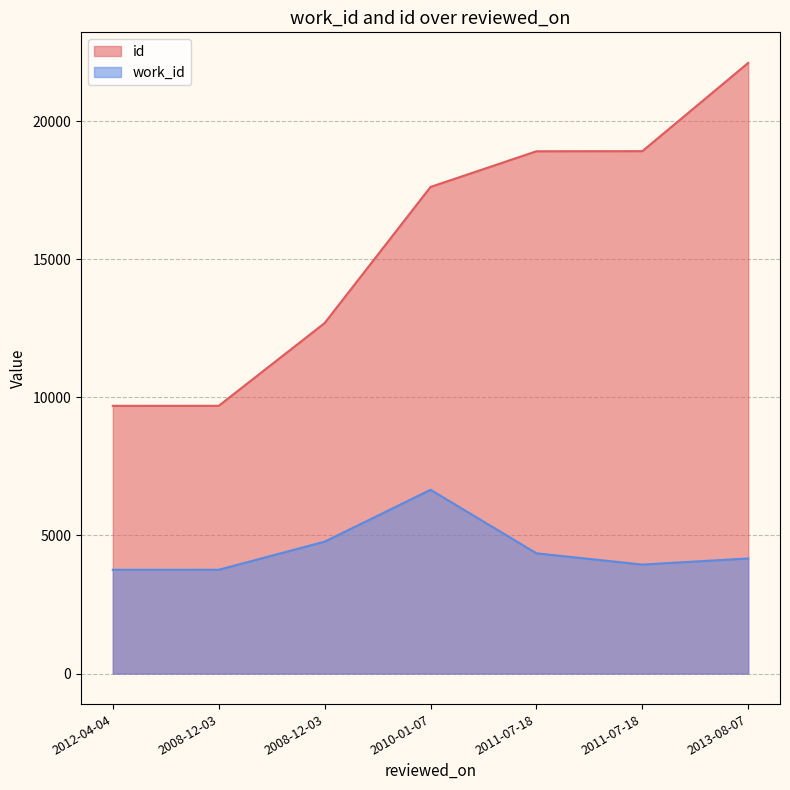

What is the minimum value shown in the chart?

3757